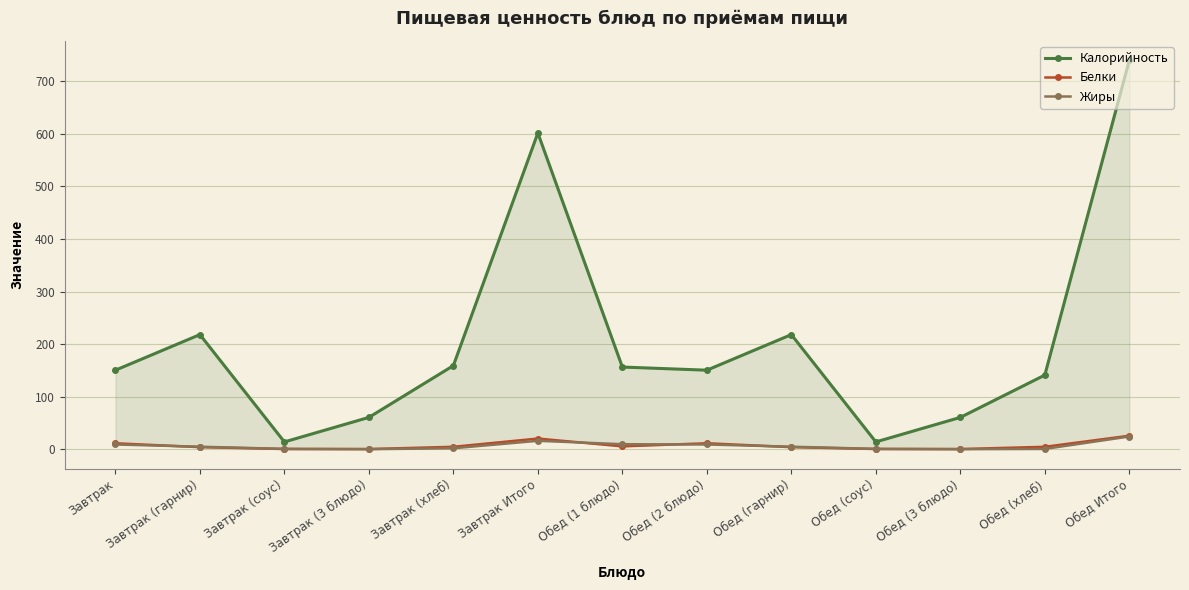

How many interior local peaks does the Калорийность series have?

3